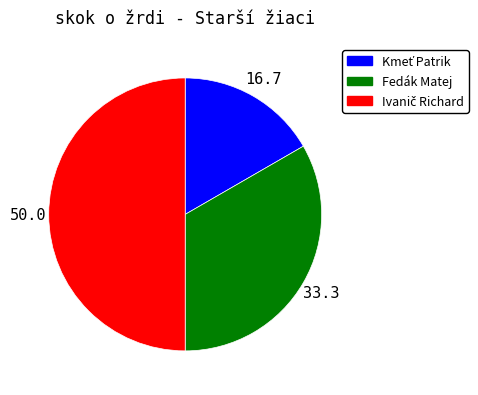

The Fedák Matej slice represents 33% of the pie. True or false?

True